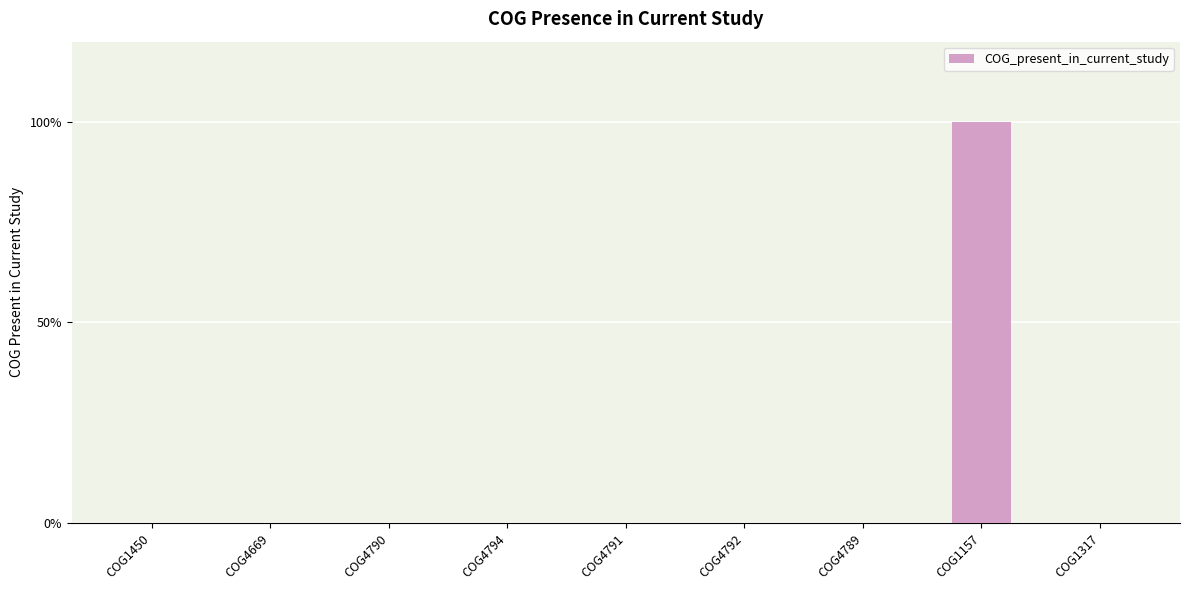

How many values are above zero?

1